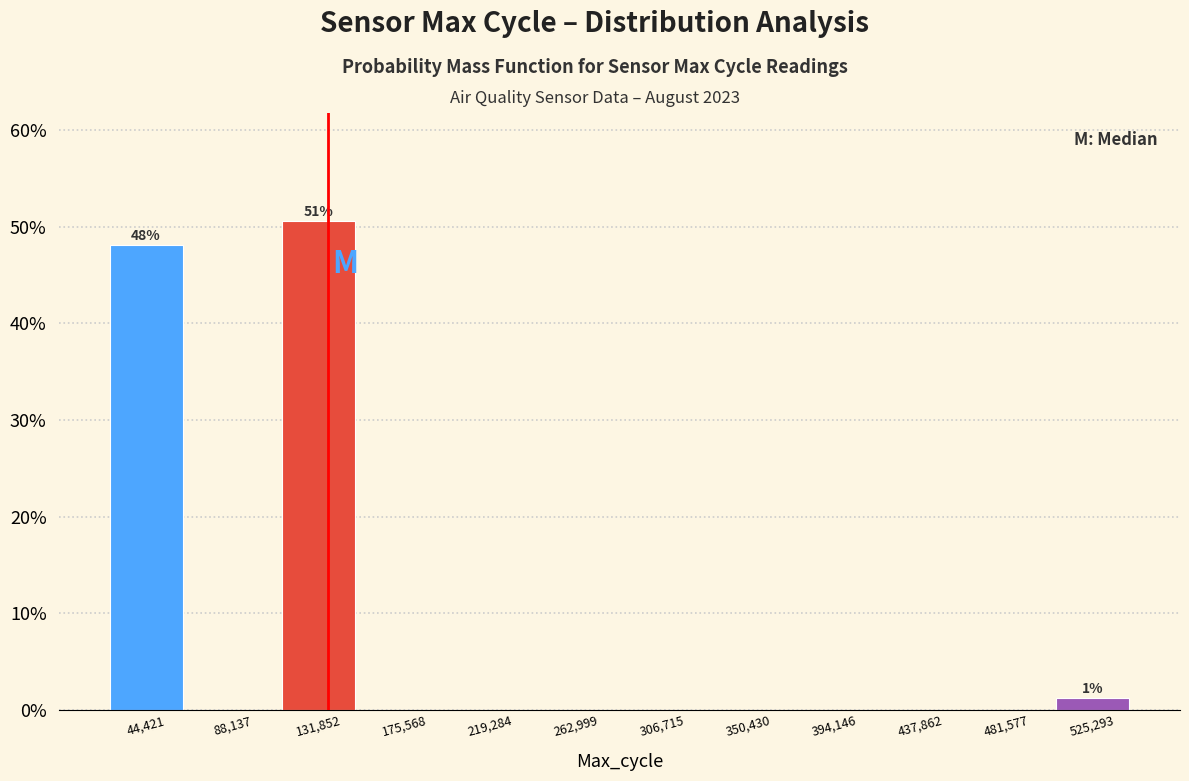

Over which range of the x-axis is the bar tallest?

110000 to 155000